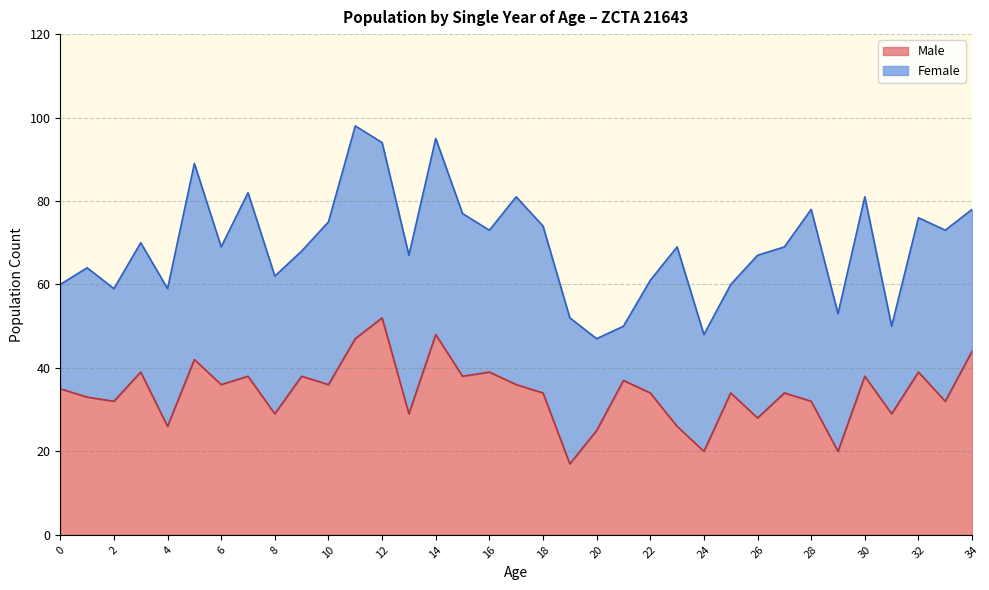

The value at 1 is 33. True or false?

True